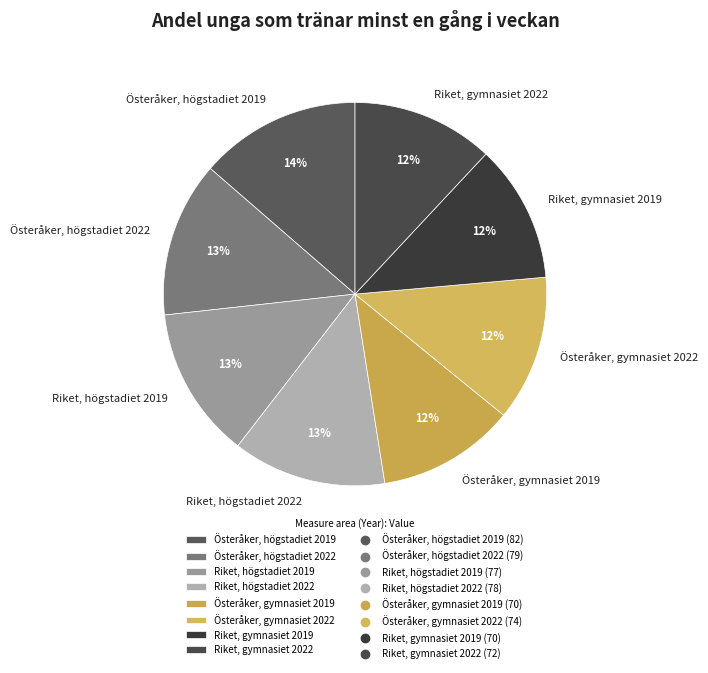

What percentage is the Österåker, gymnasiet 2019 slice, to the nearest percent?

12%